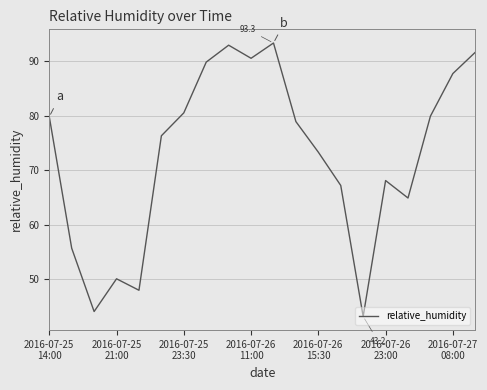

Does the chart display data point markers on the line(s)?

No